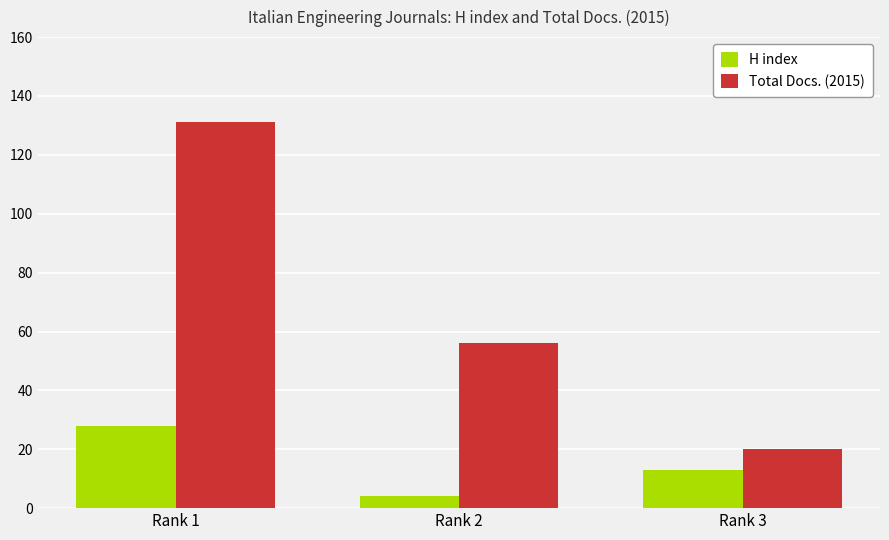

The Total Docs. (2015) series shows 30 at Rank 1. True or false?

False